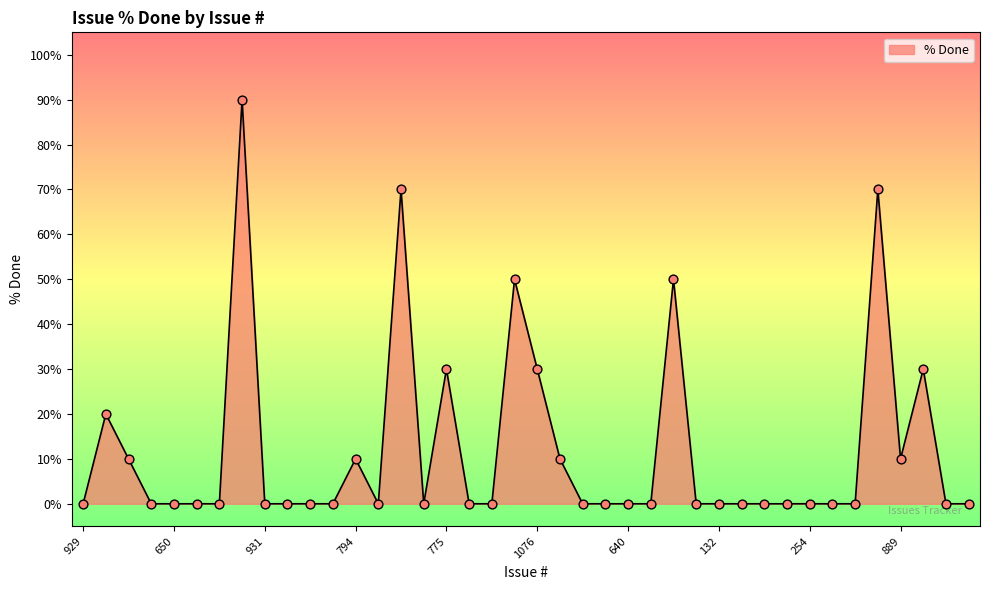

What is the difference between the maximum and minimum values?

90